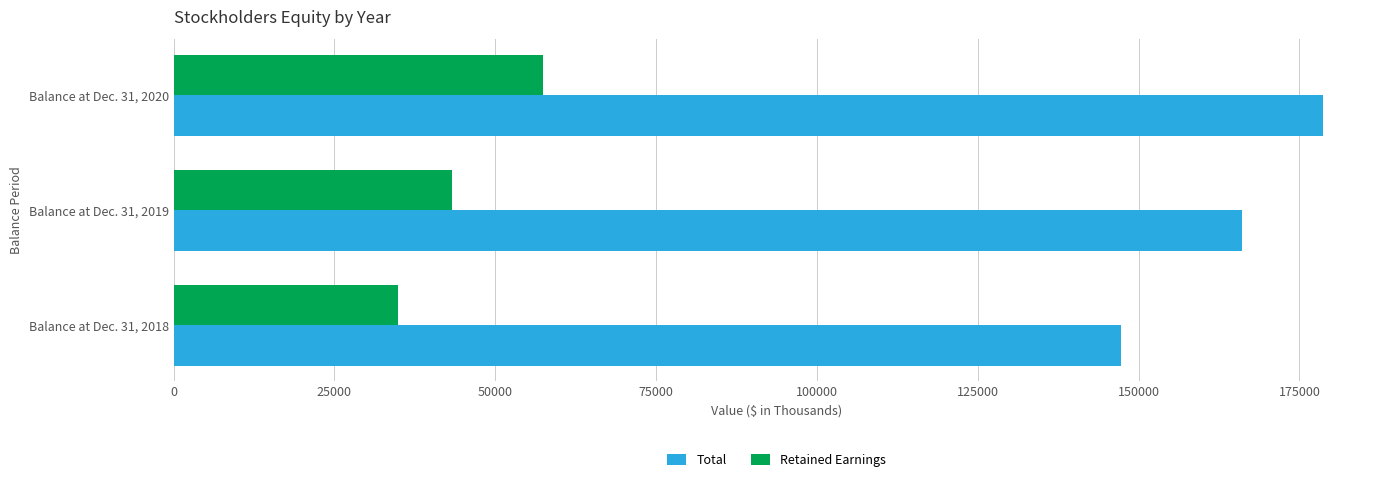

What is the maximum value shown in the chart?

178591